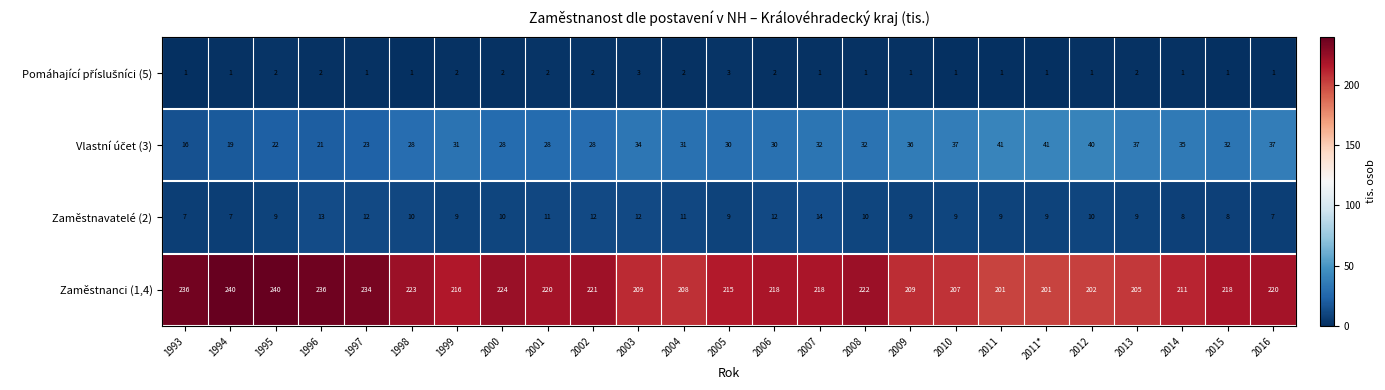

What is the sum of the Zaměstnavatelé (2) values at 2010 and 2000?

19